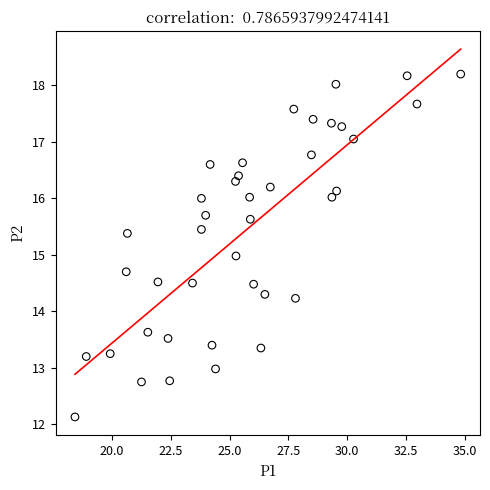

What is the range of X values (max minus min)?

16.4